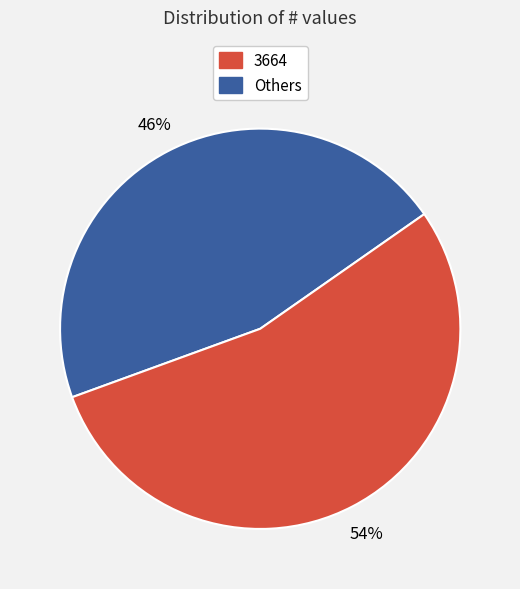

Count the number of slices in the pie.

2